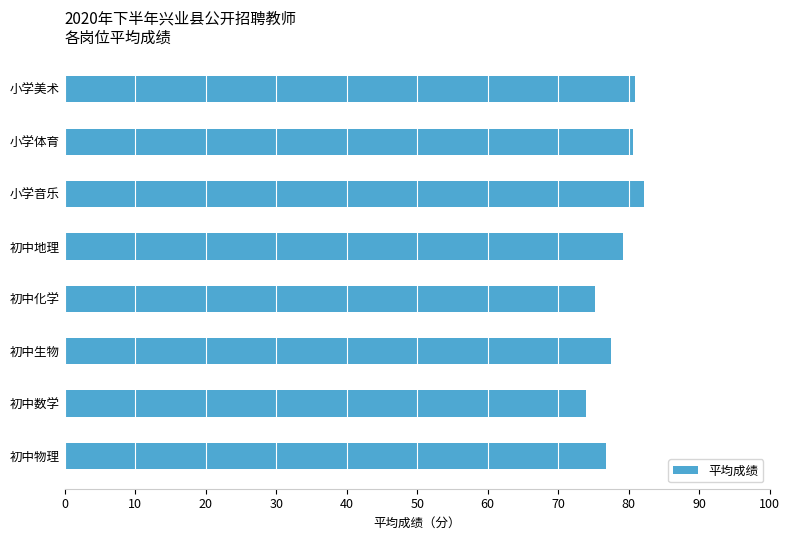

What is the difference between the second highest and minimum values?

6.9